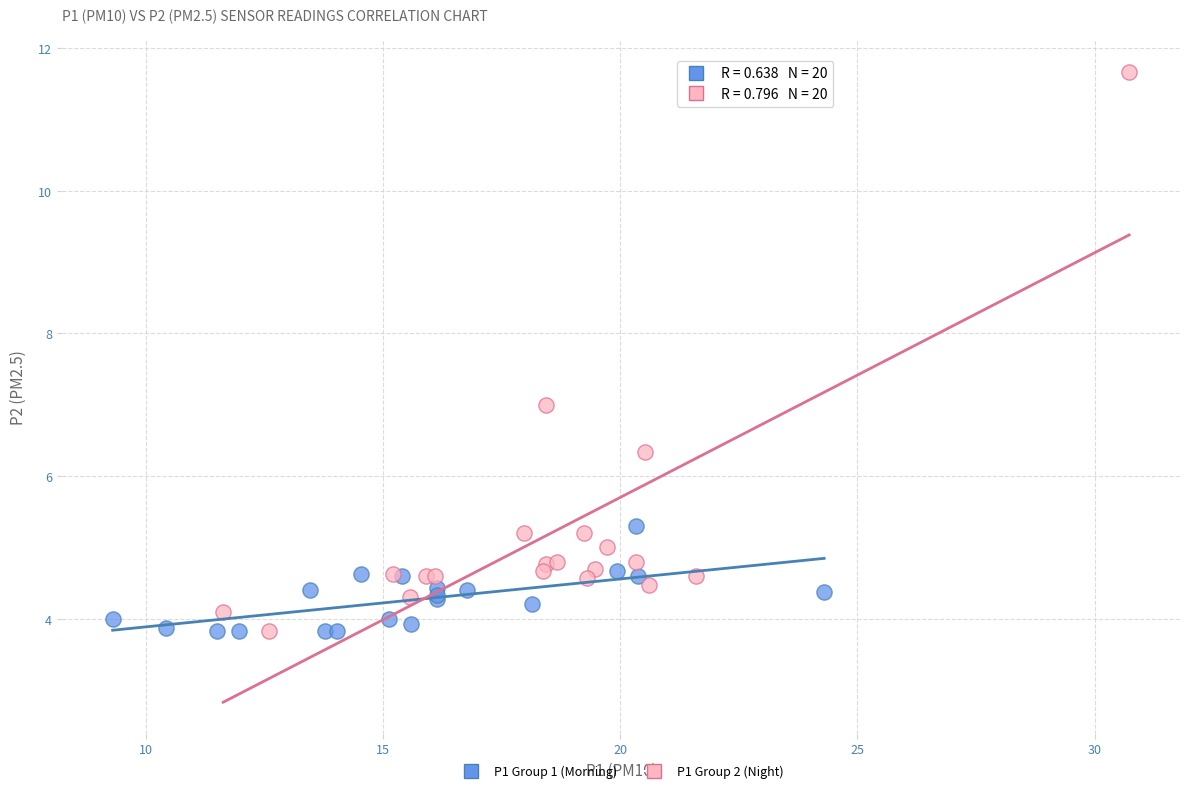

Which series contains the highest Y value?

P1 Group 2 (Night)